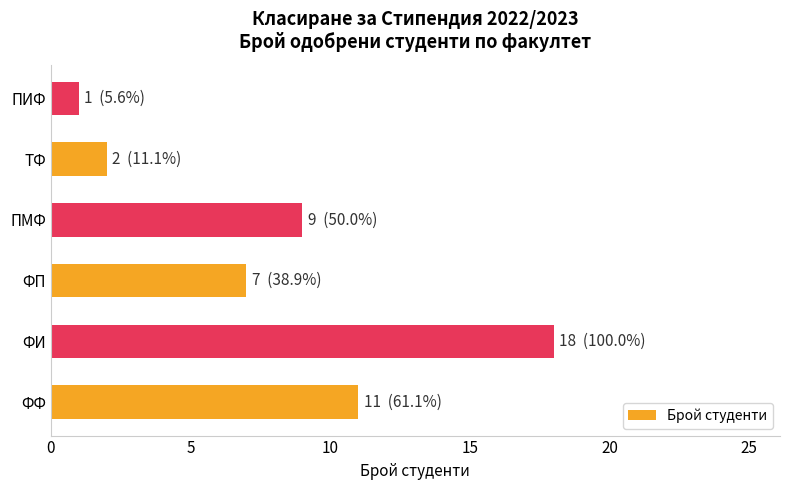

List the labels in order of value, largest first.

ФИ, ФФ, ПМФ, ФП, ТФ, ПИФ